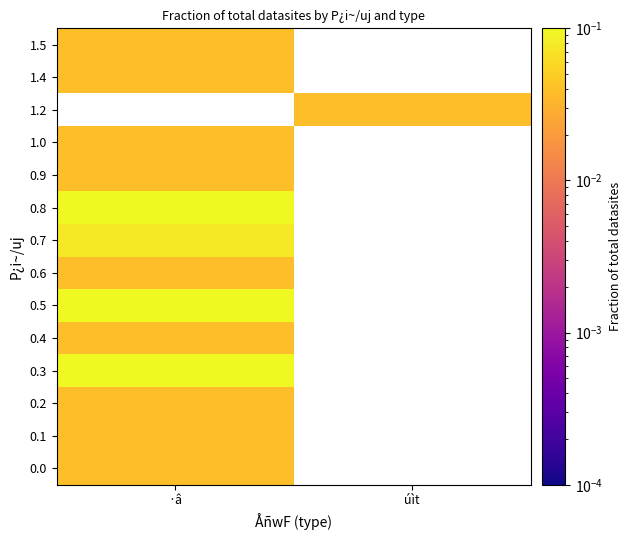

Is the value of 1.2 at úìt greater than the value of 1.5 at ·â?

No